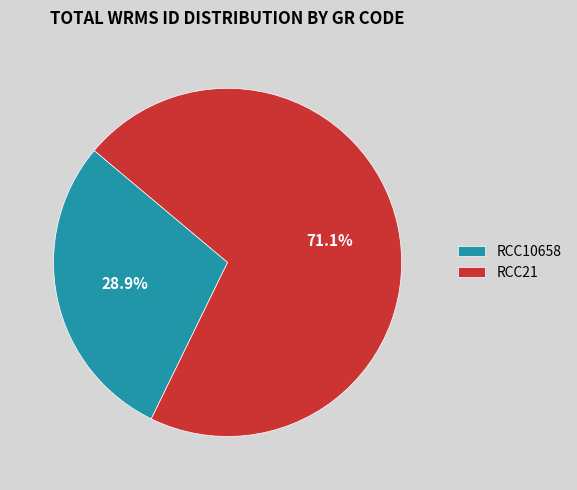

What is the ratio of the value at RCC21 to the value at RCC10658?

2.5